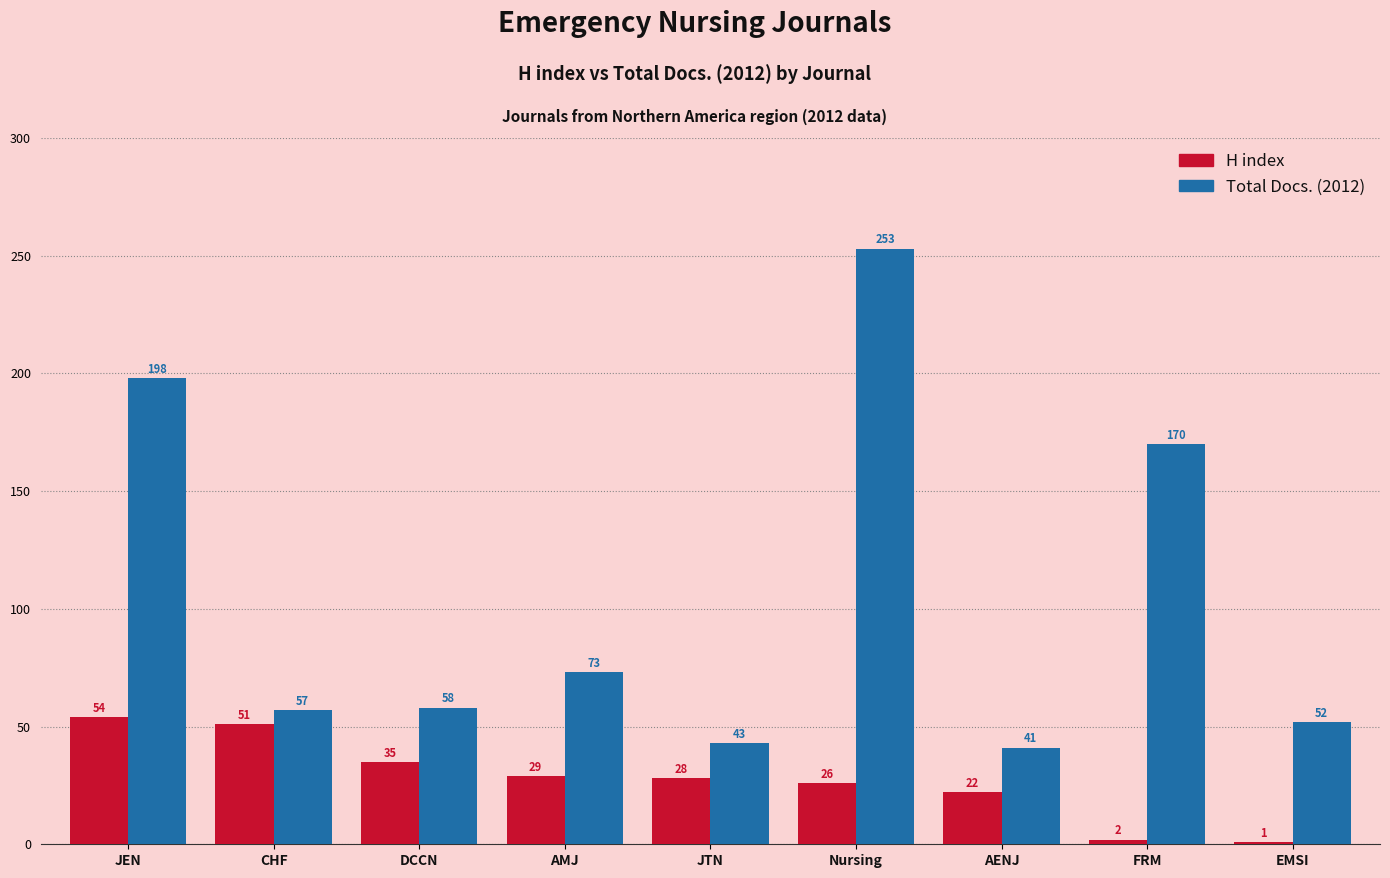

How many data points does each series have?

9